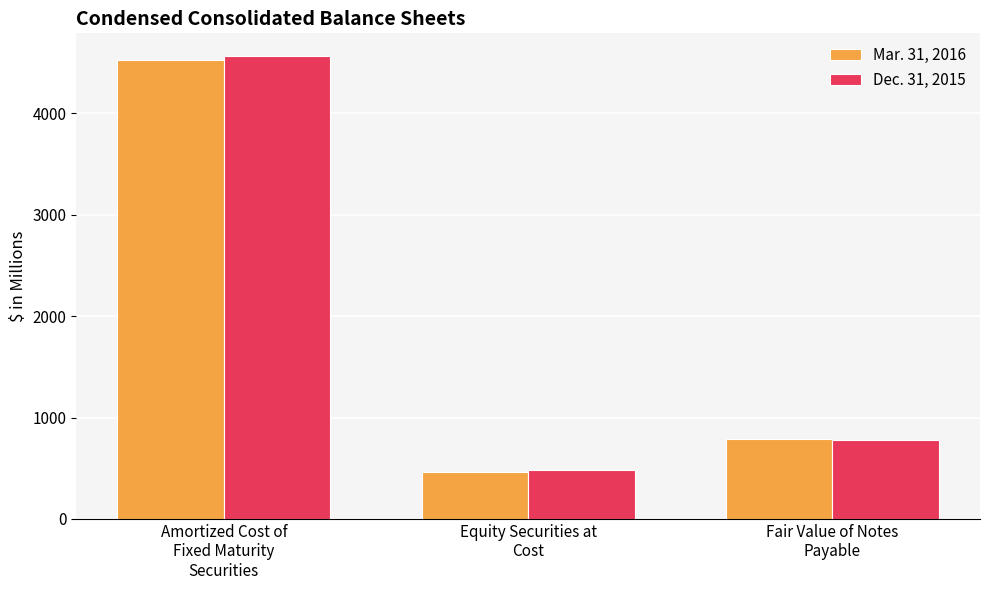

What is the label of the 3rd bar from the left?

Fair Value of Notes
Payable